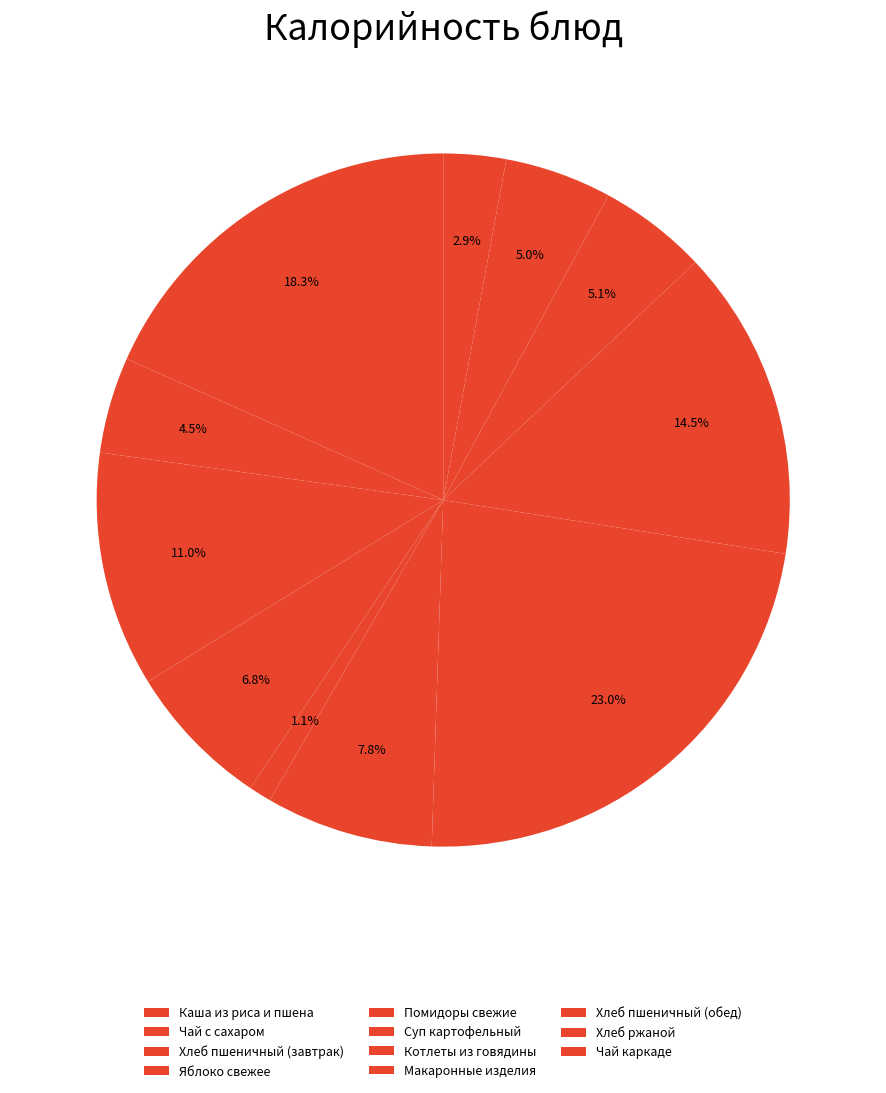

Is Чай с сахаром the majority of the pie?

No